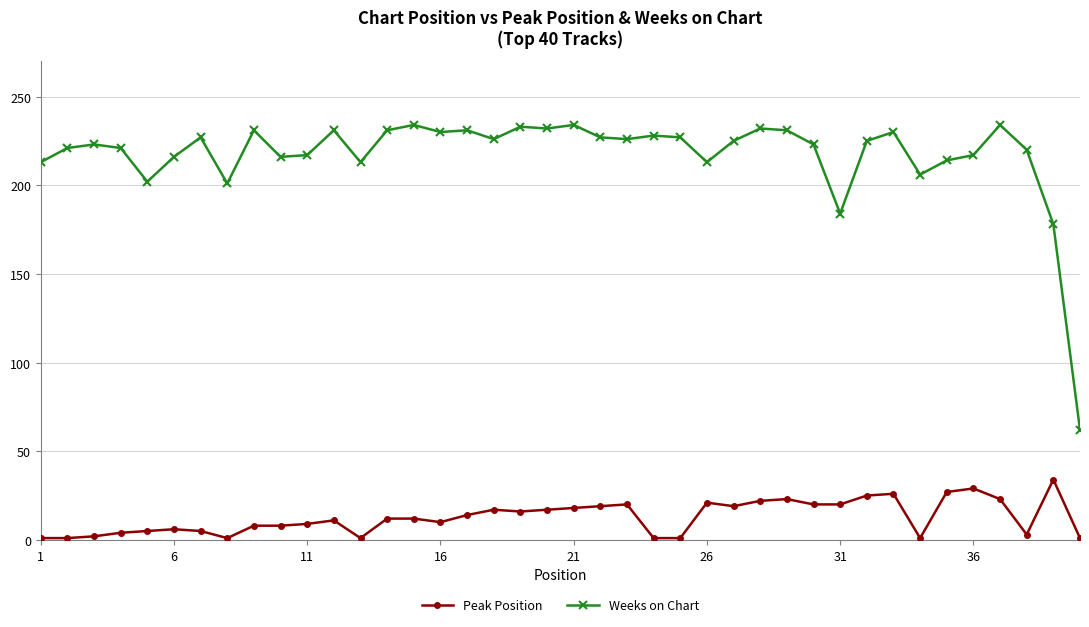

Which series has the widest spread of values?

Weeks on Chart